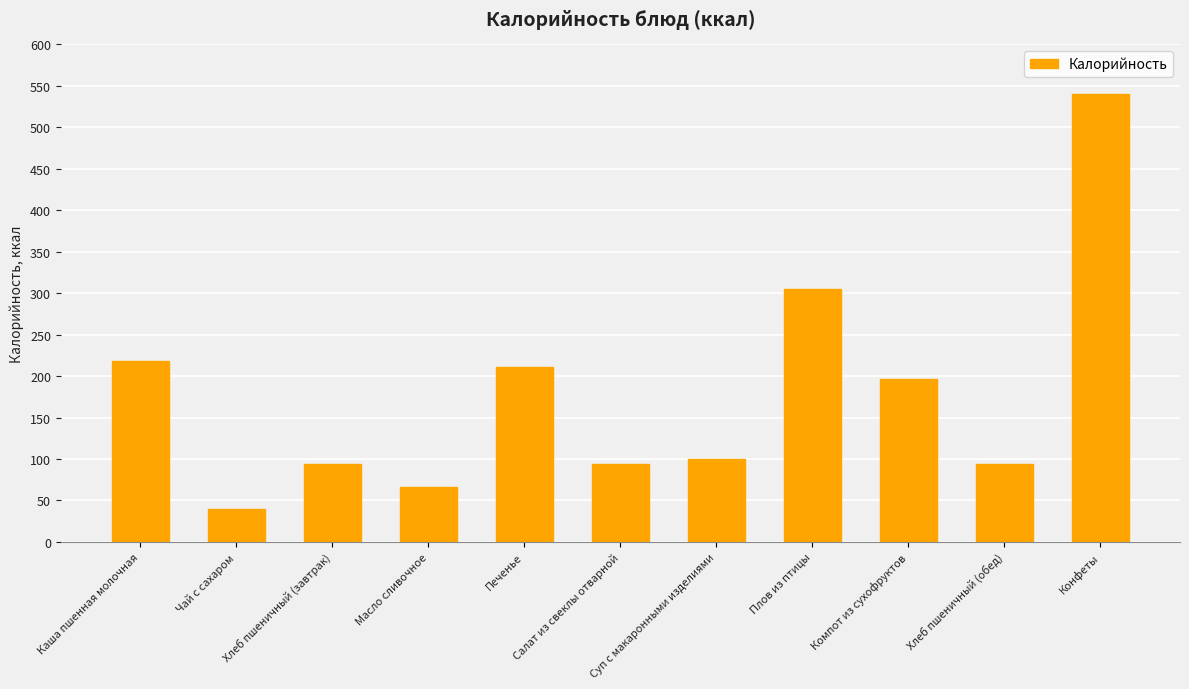

What is the value of the 9th bar from the left?

196.4